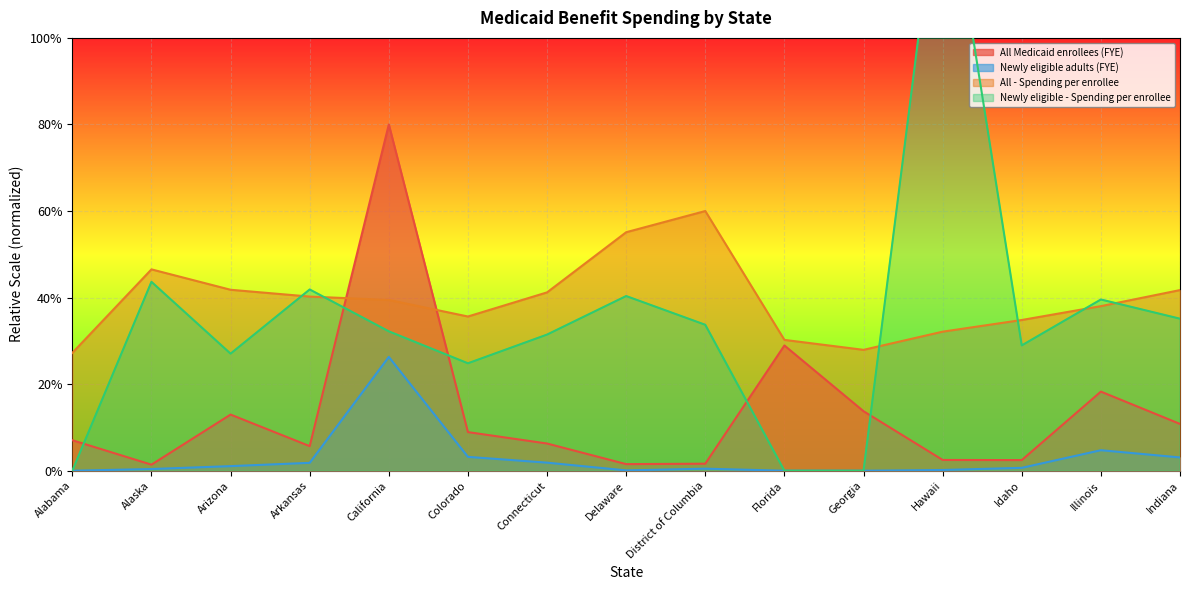

True or false: Newly eligible - Spending per enrollee and All - Spending per enrollee intersect in this chart.

True